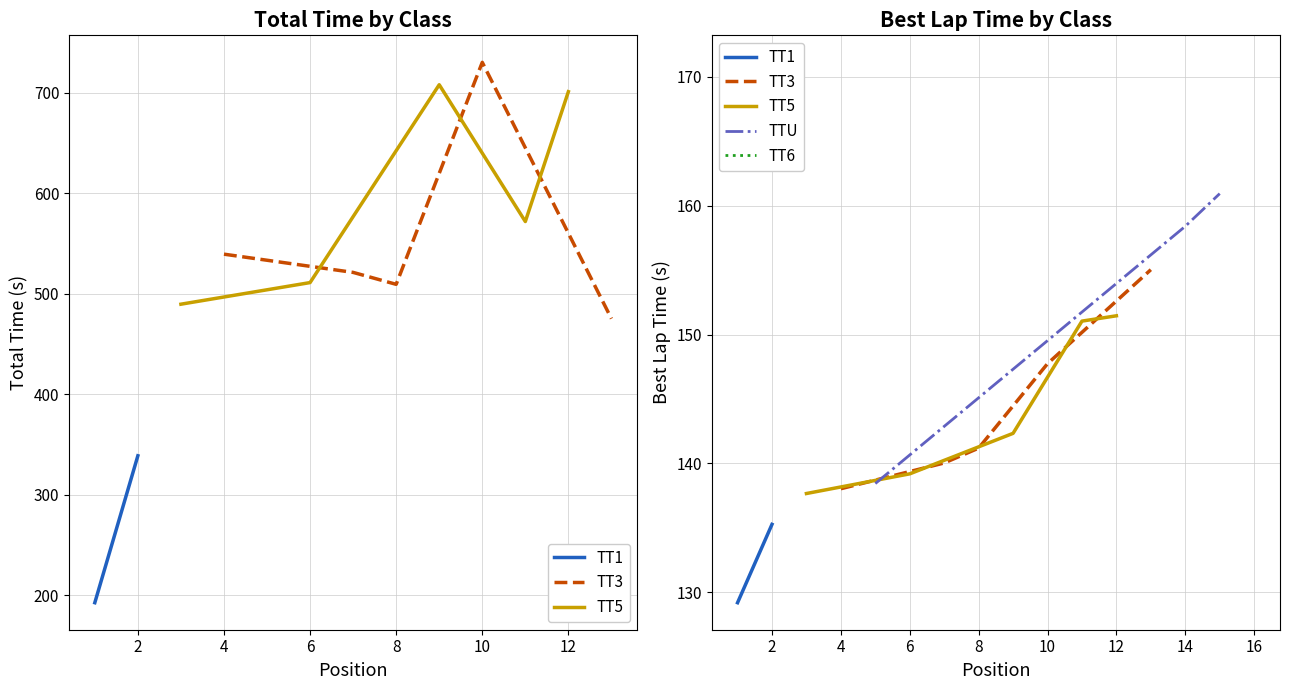

Is it true that Total Time equals 1193.9 at 9?

False